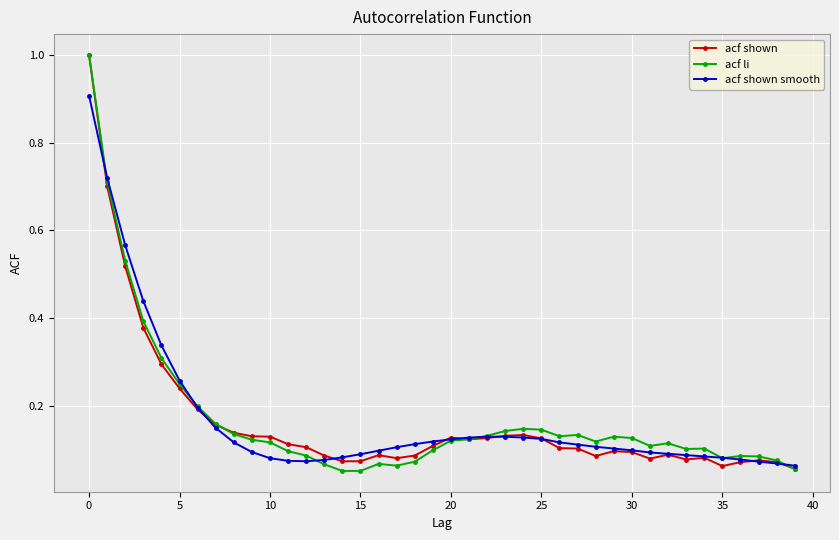

At how many categories does at least one series exceed 0?

40